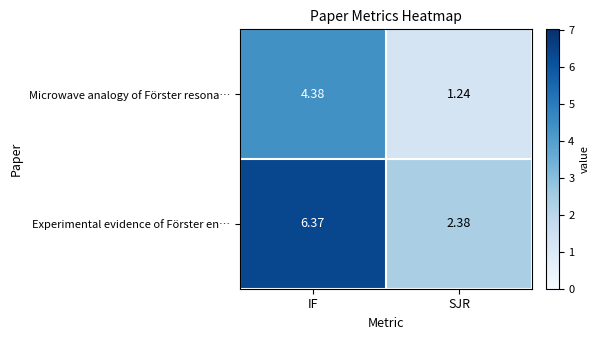

Which series has the largest range (max minus min)?

Experimental evidence of Förster en…